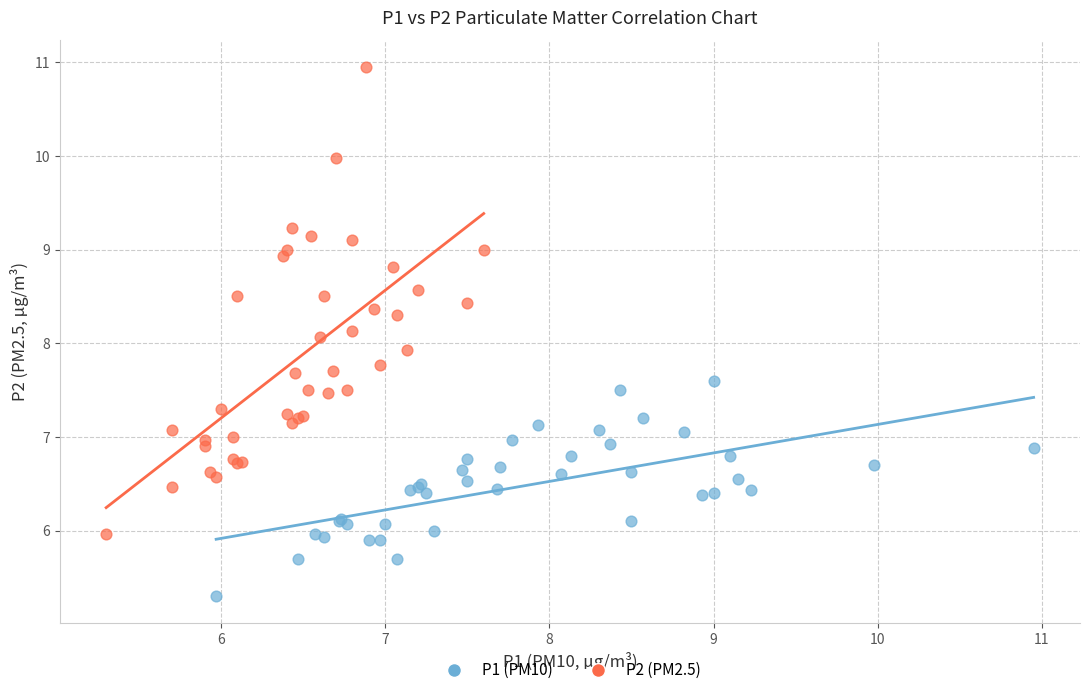

Which series contains the lowest Y value?

P1 (PM10)